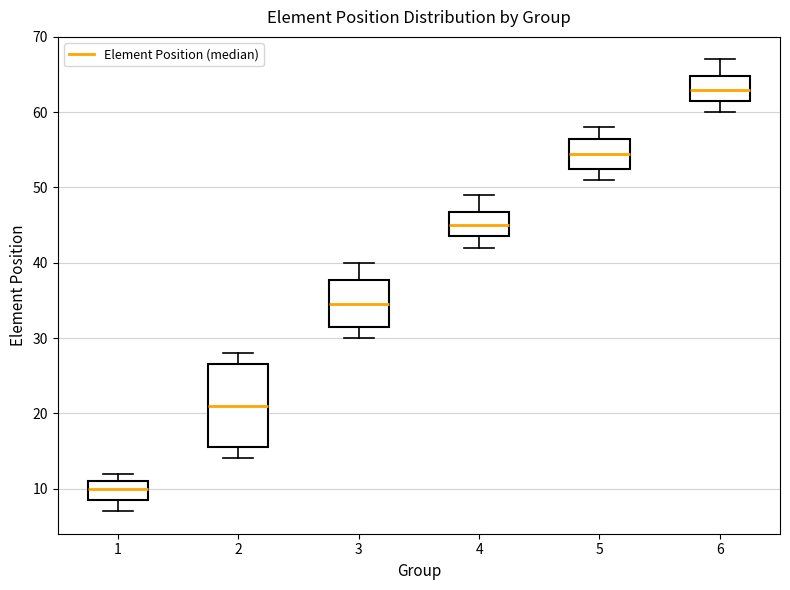

Where does the median line of the box at x = 5 sit on the y-axis? The values are not printed on the chart, so give them approximately, as read against the axis.

55